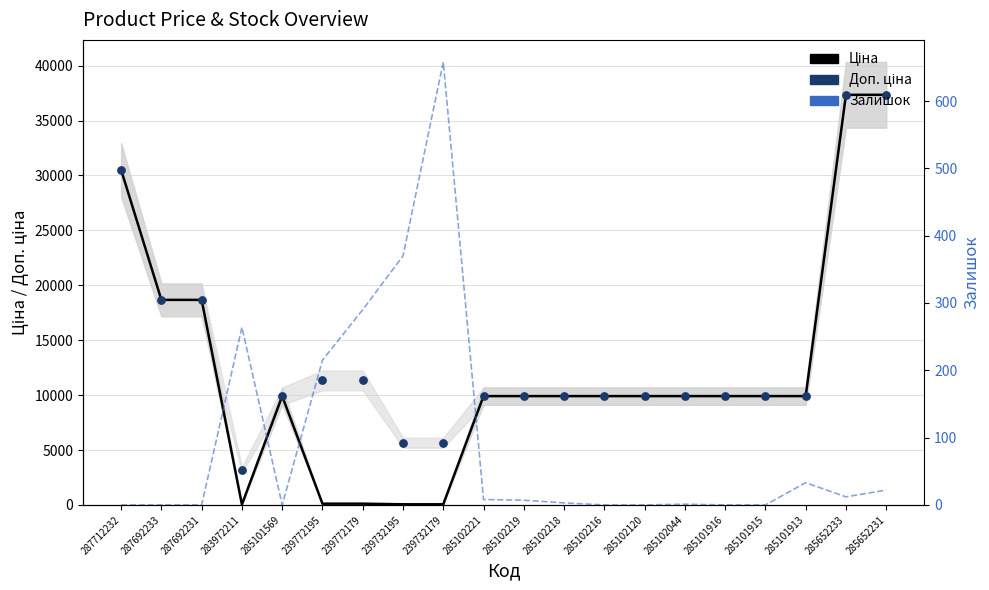

At how many categories does at least one series exceed 13161?

5